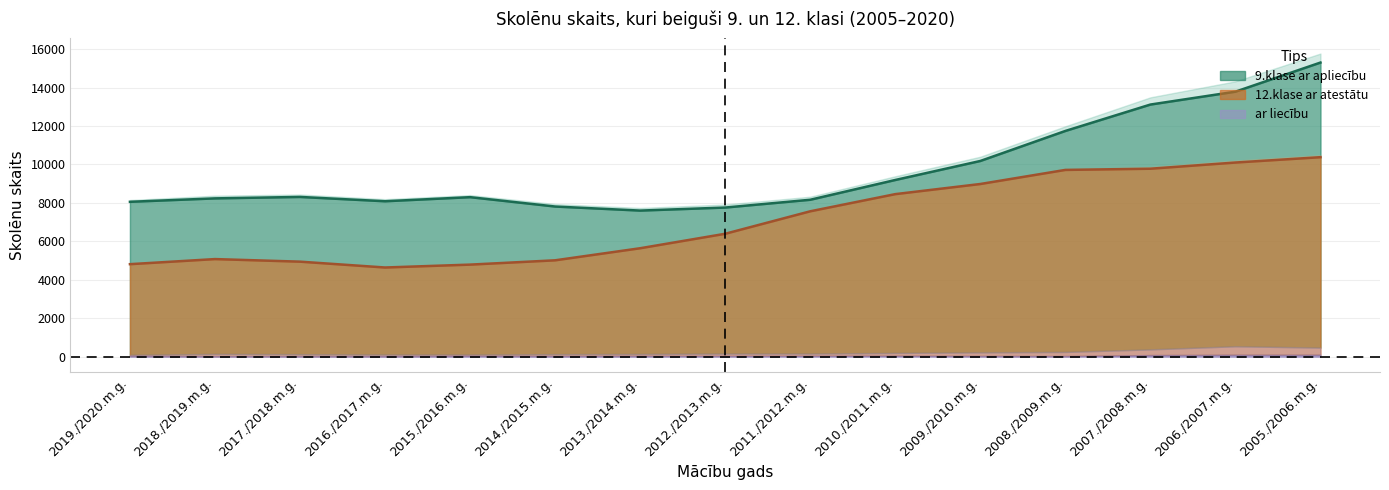

What is the difference between the 9.klase Kopā values at 2006./2007.m.g. and 2014./2015.m.g.?

6385